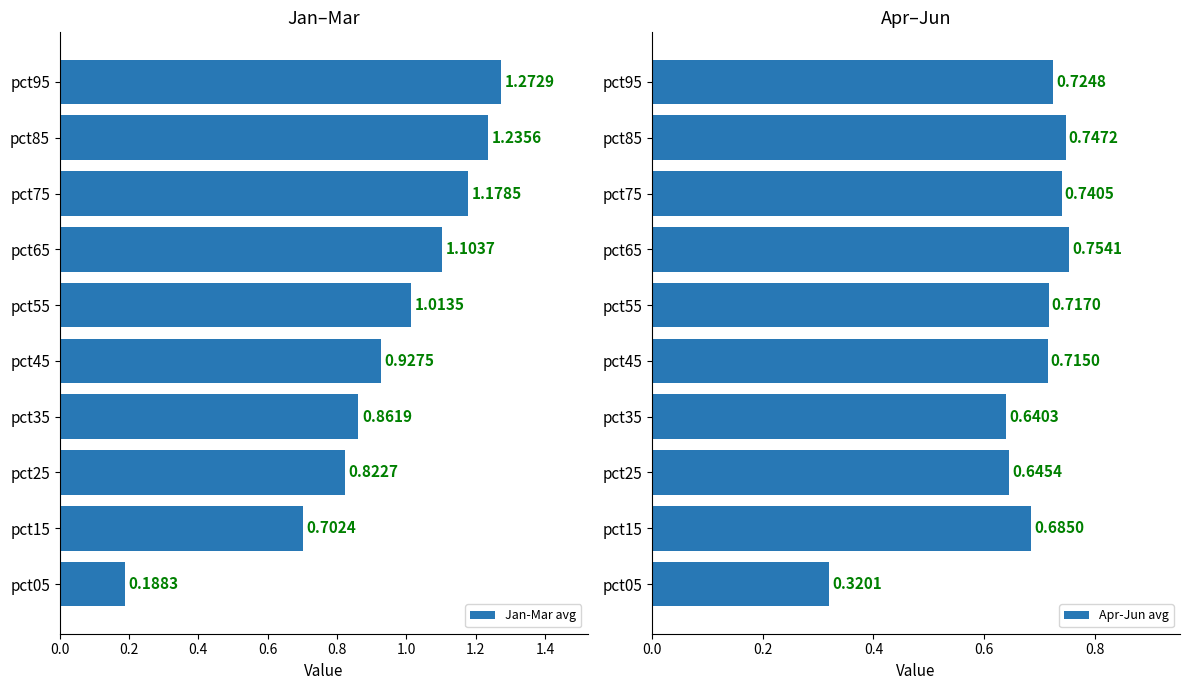

Which series changed the most between 0.0 and 9?

Jan-Mar avg